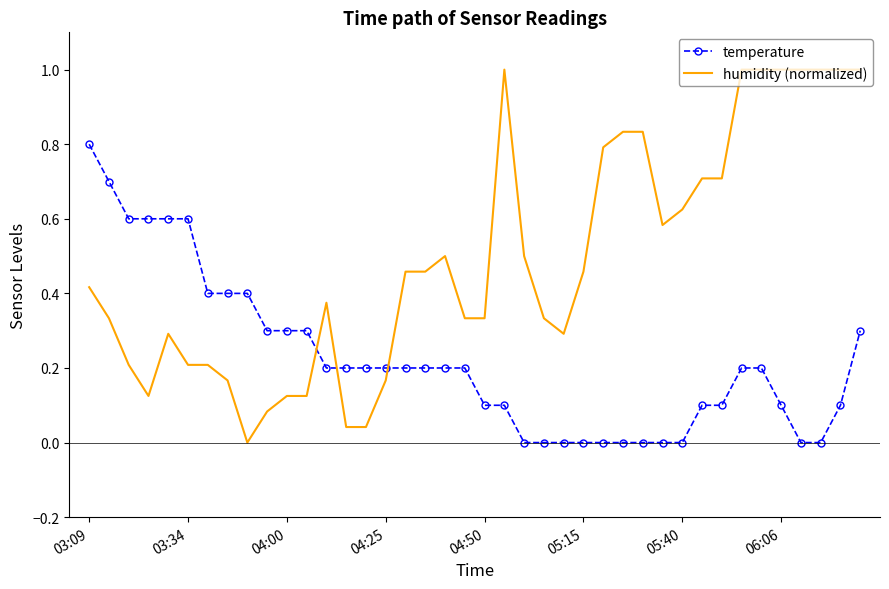

Count the temperature values in the range 0 to 1.

40